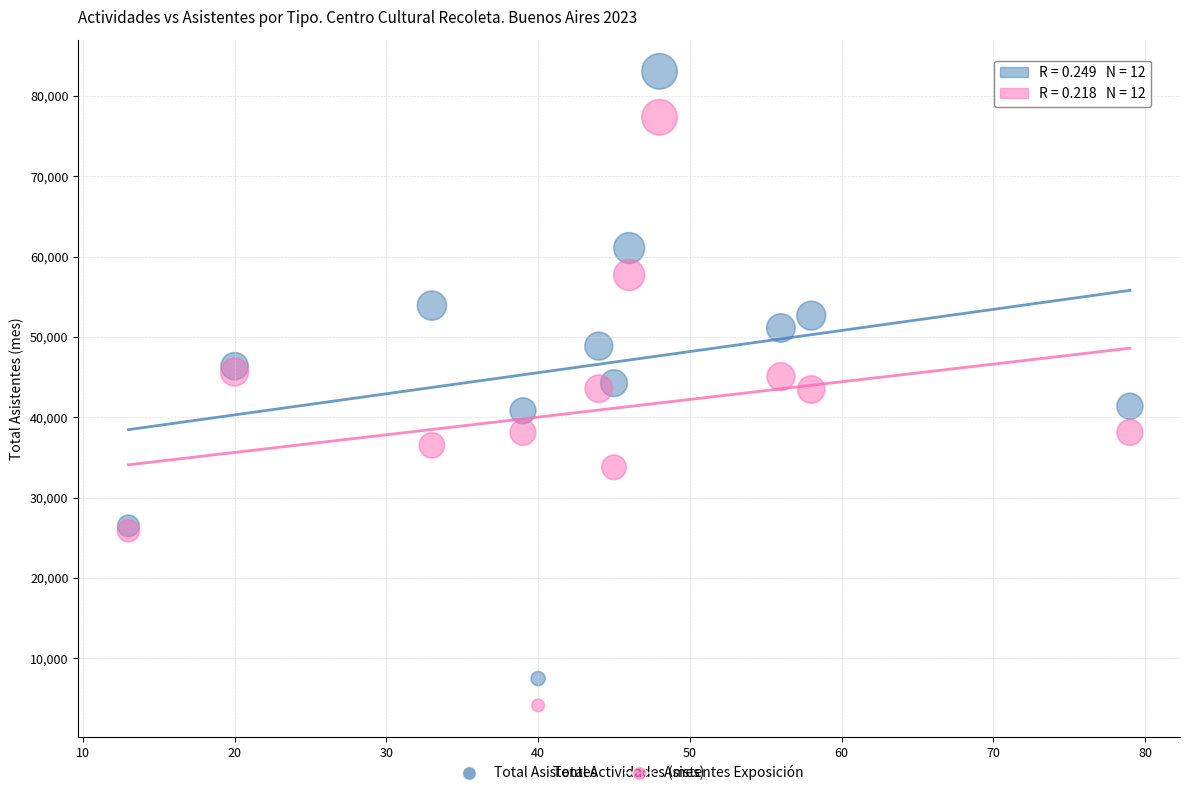

Which series has the largest Y range (max minus min)?

Total Asistentes